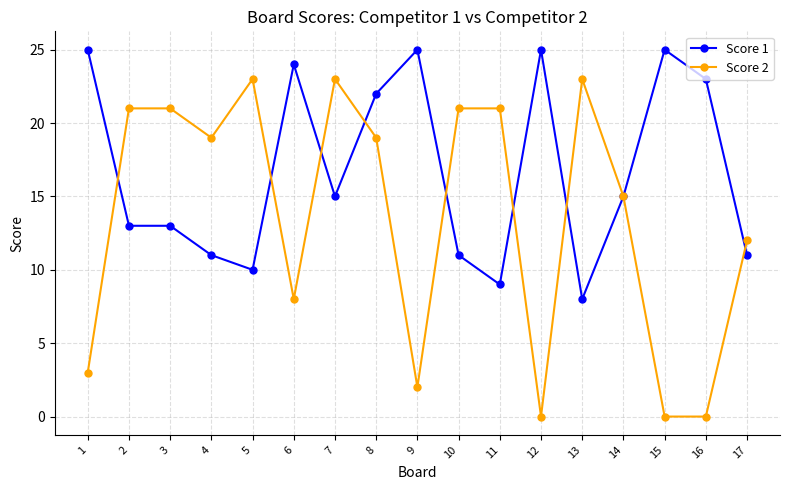

How many lines are shown in the chart?

2